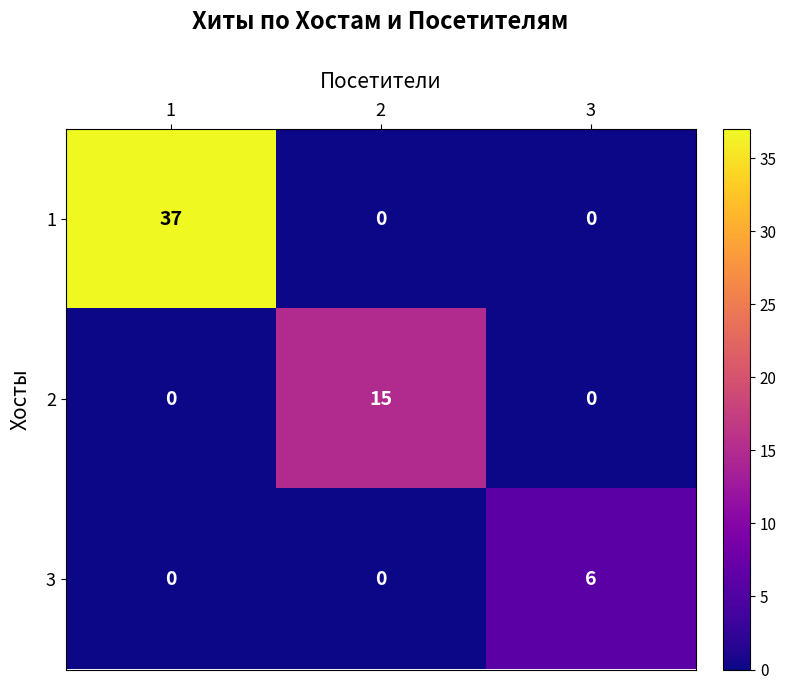

The value of 1 at 1 is 37. True or false?

True